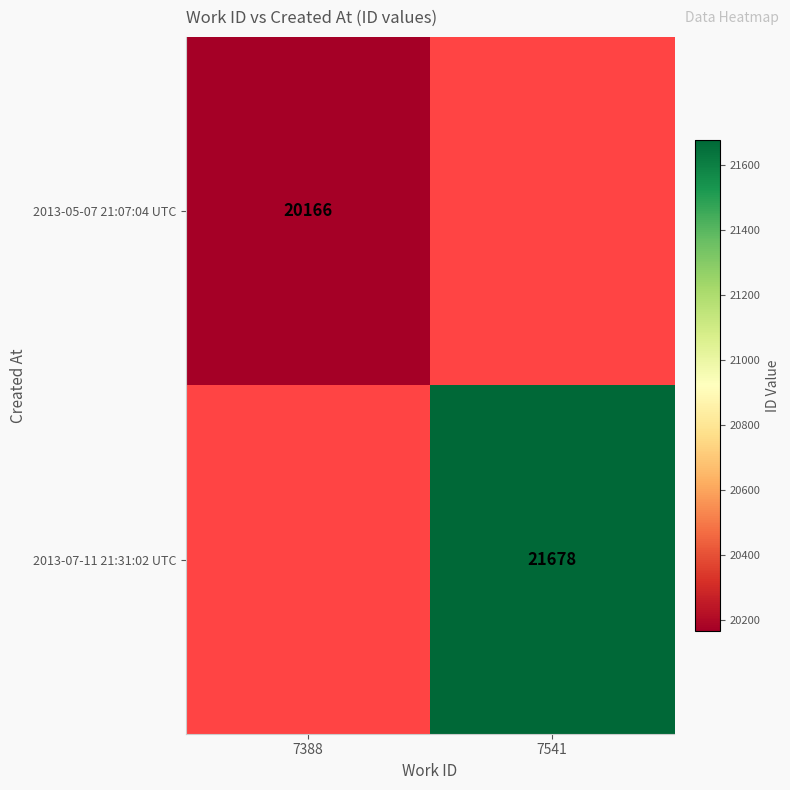

The 2013-07-11 21:31:02 UTC series shows 37313 at 7541. True or false?

False